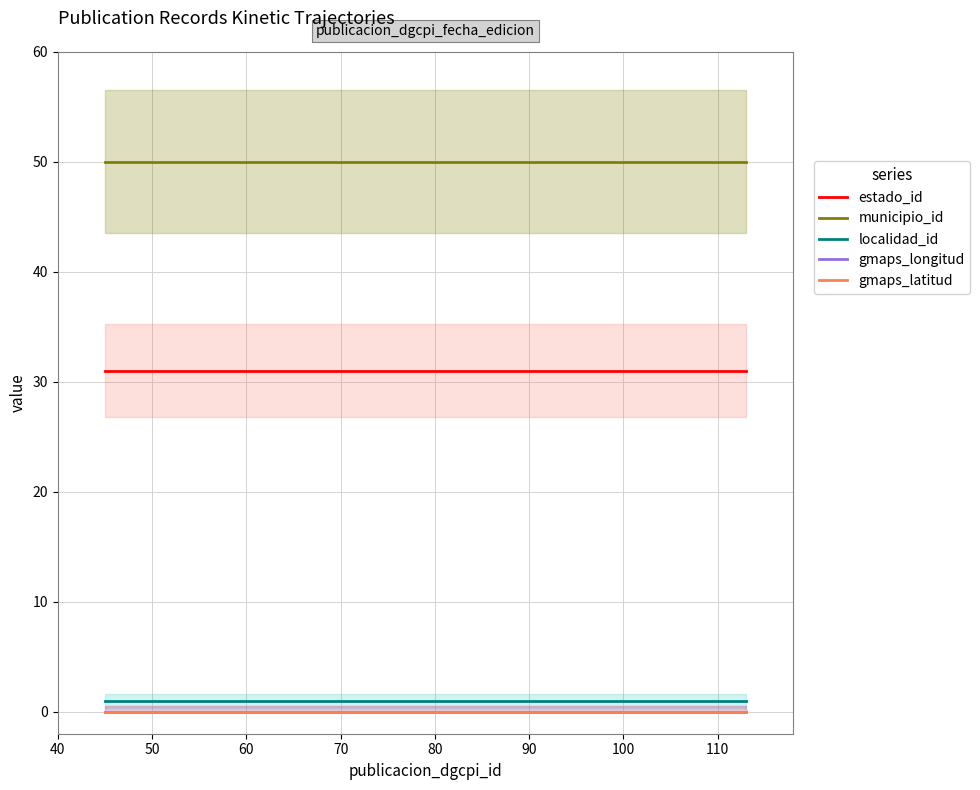

True or false: municipio_id has a value of 50 at 50.

True